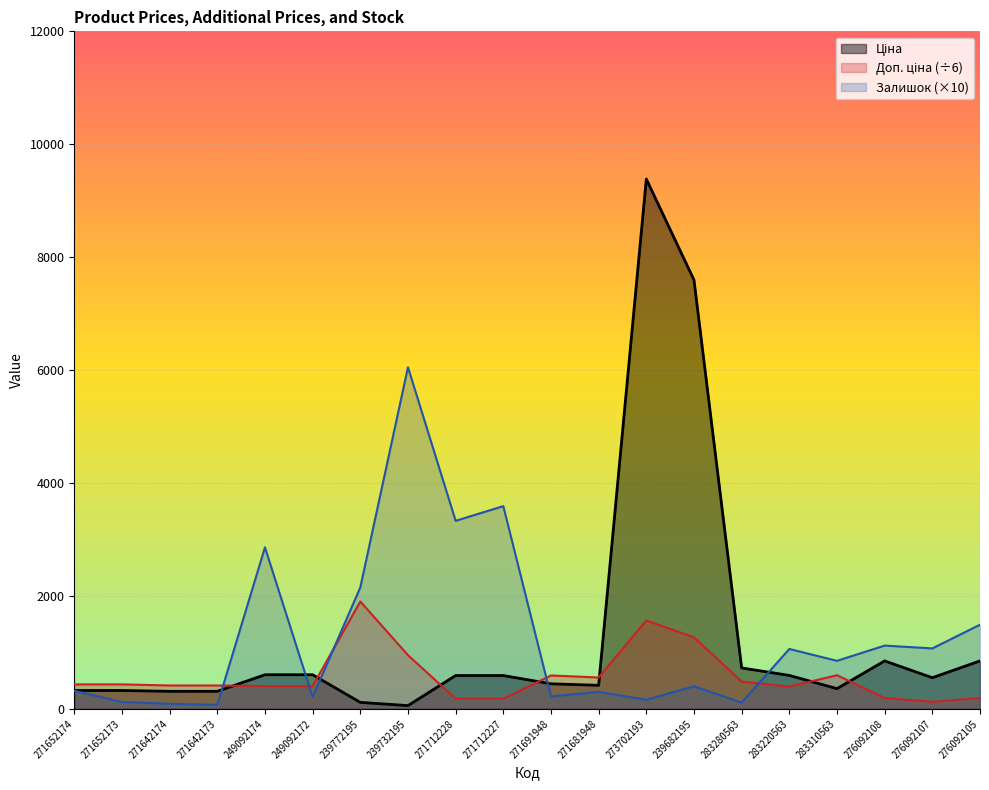

At how many categories does at least one series exceed 1073?

9